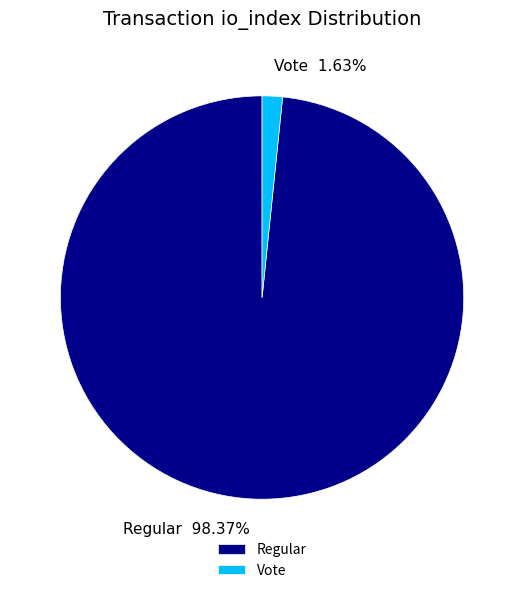

Between Vote 1.63% and Regular 98.37%, which is larger?

Regular 98.37%